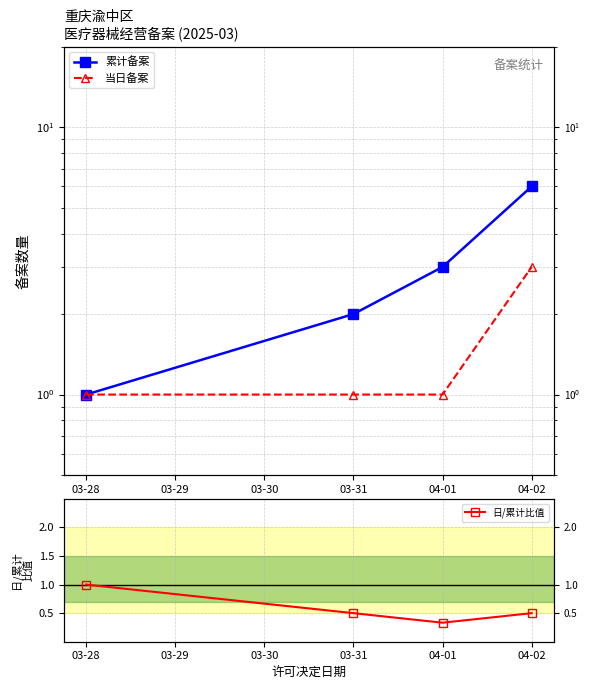

The 累计备案 series shows 2.5 at 04-02. True or false?

False